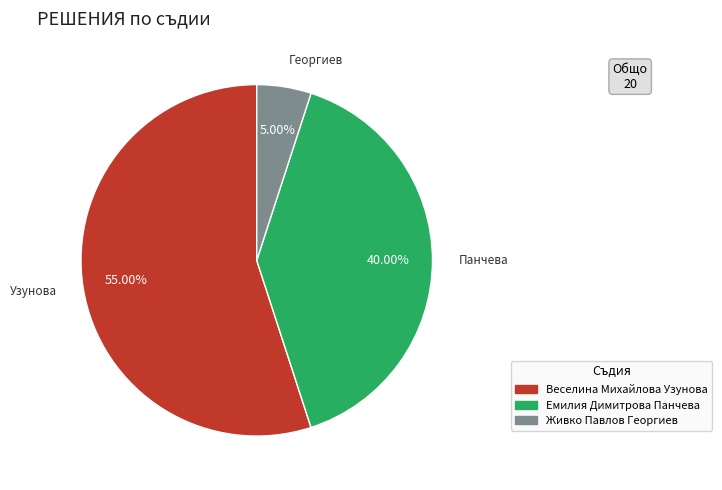

Between Емилия Димитрова Панчева and Живко Павлов Георгиев, which is larger?

Емилия Димитрова Панчева